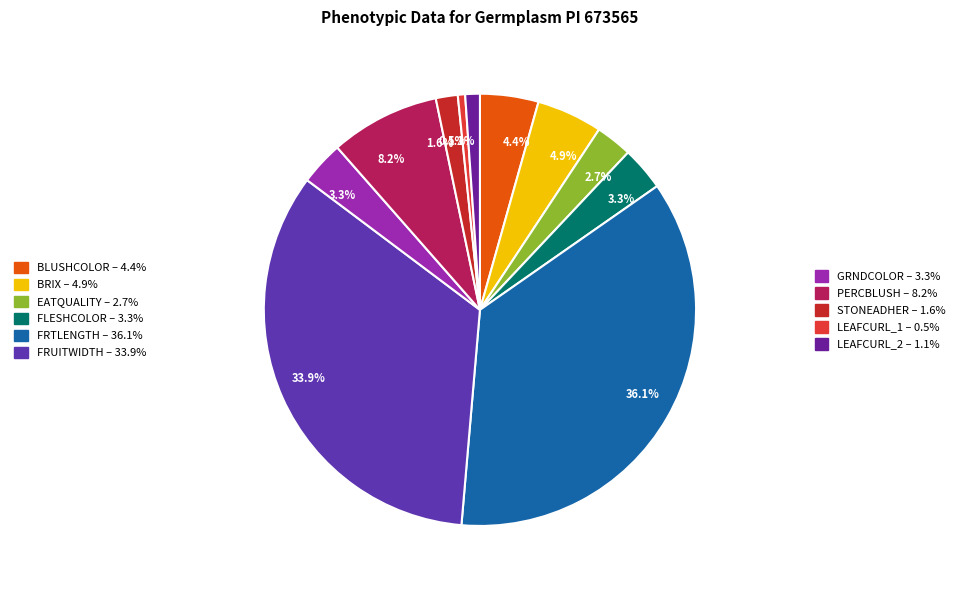

How many slices are in this pie chart?

11